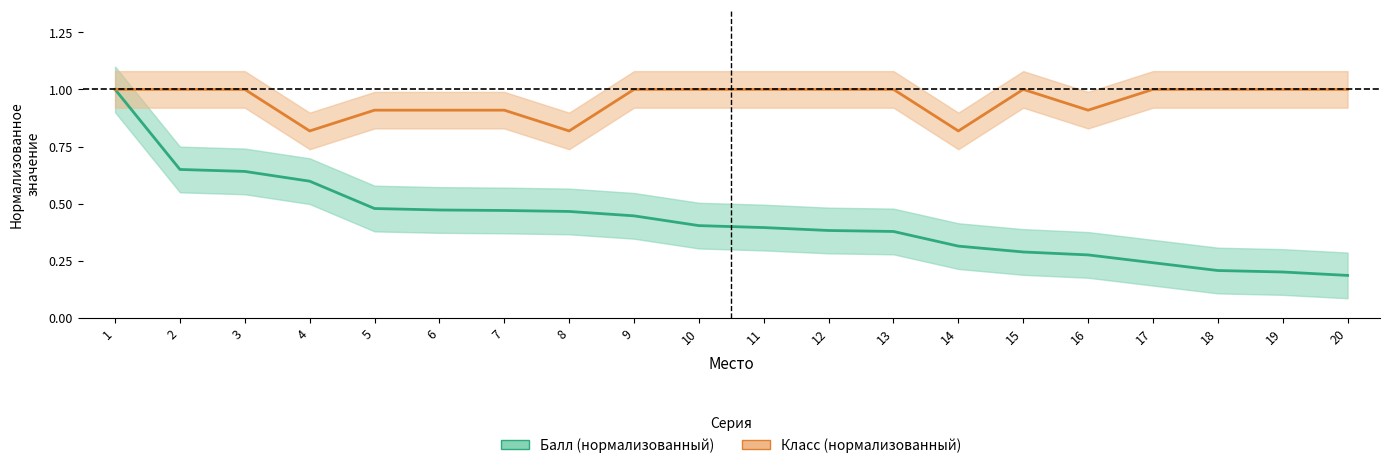

Rank the series at 3 from lowest to highest value.

Балл, Класс